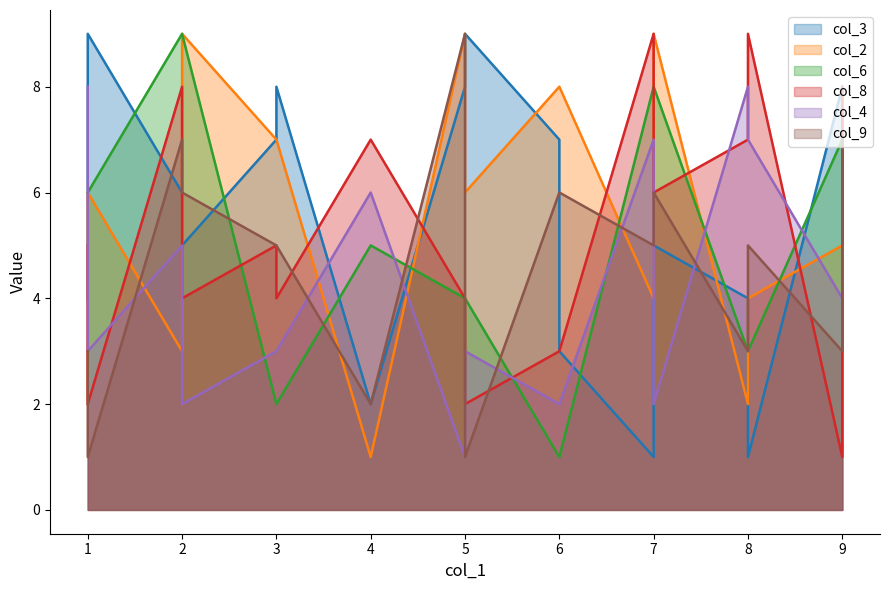

What is the maximum value for col_2?

9